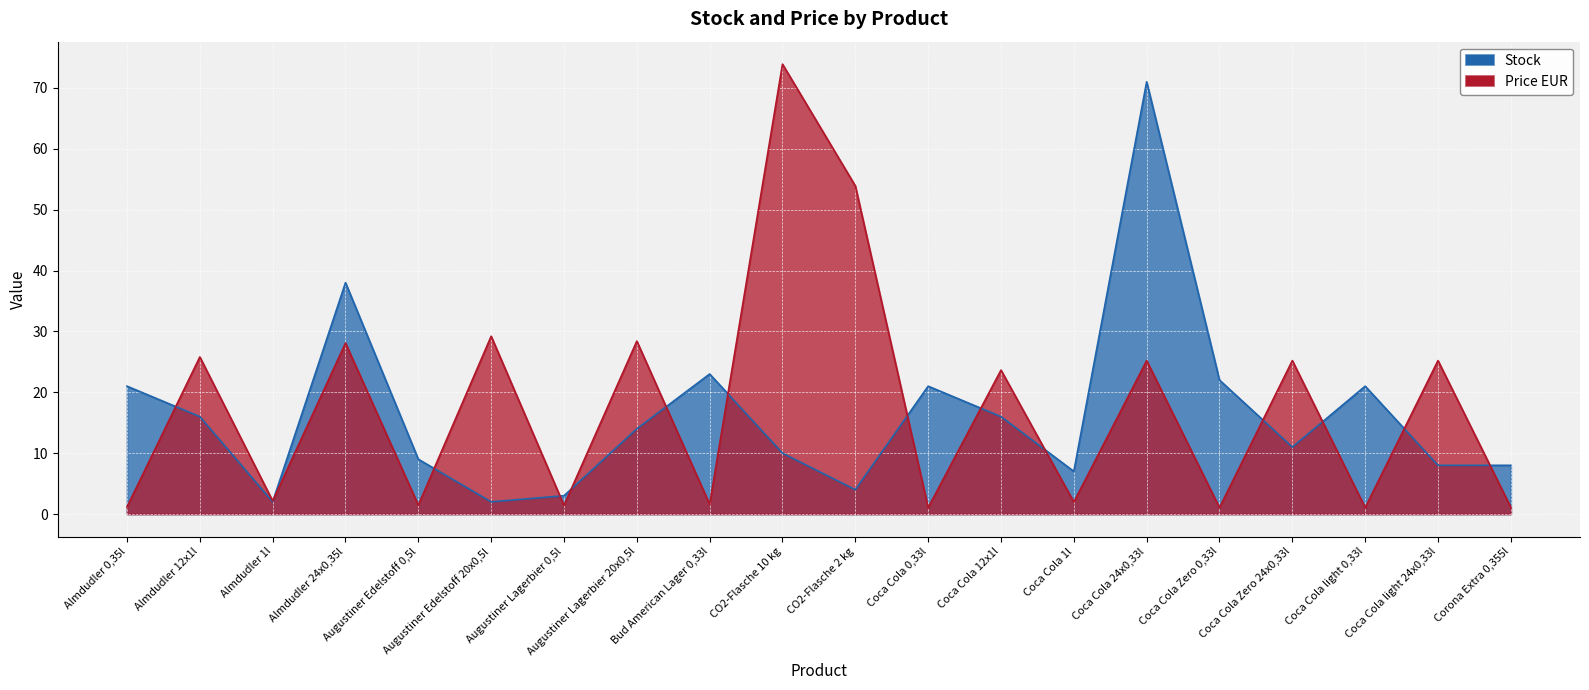

True or false: Price EUR and Stock cross at least once.

True